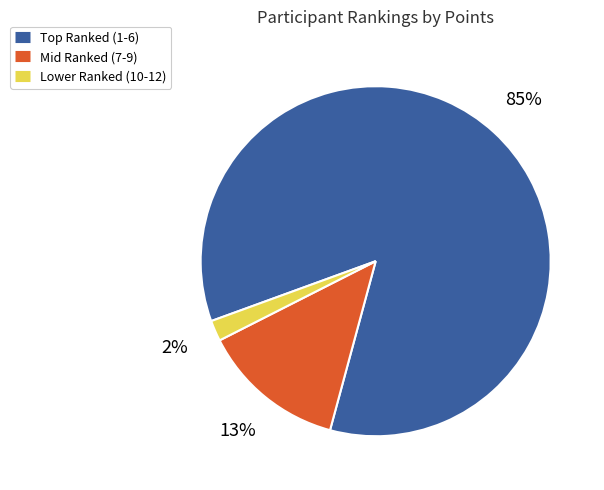

Does any single category account for the majority?

Yes